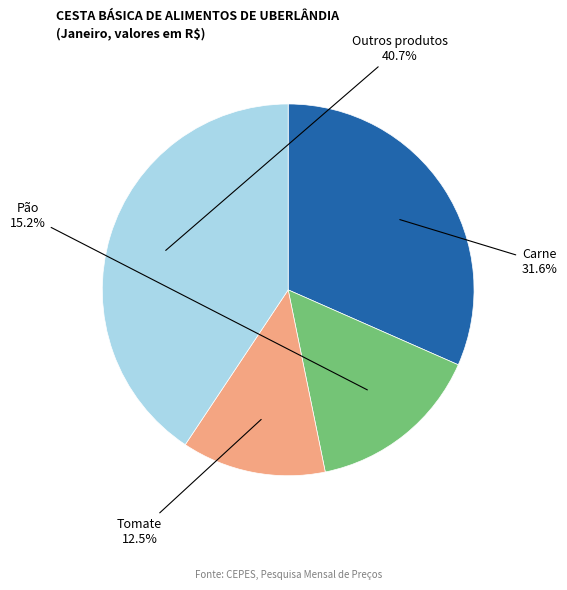

Is there any slice that represents more than half of the pie?

No